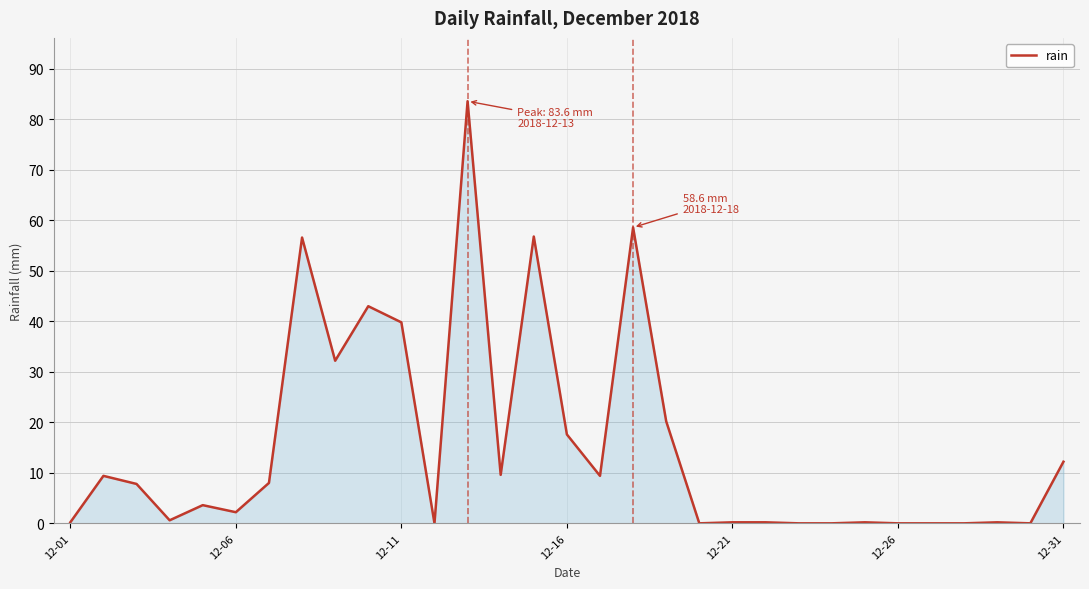

What is the maximum value shown in the chart?

83.6